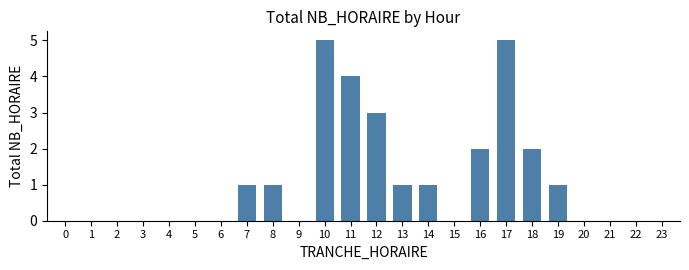

Reading left to right, what are all the values shown in this chart?

0=0	1=0	2=0	3=0	4=0	5=0	6=0	7=1	8=1	9=0	10=5	11=4	12=3	13=1	14=1	15=0	16=2	17=5	18=2	19=1	20=0	21=0	22=0	23=0